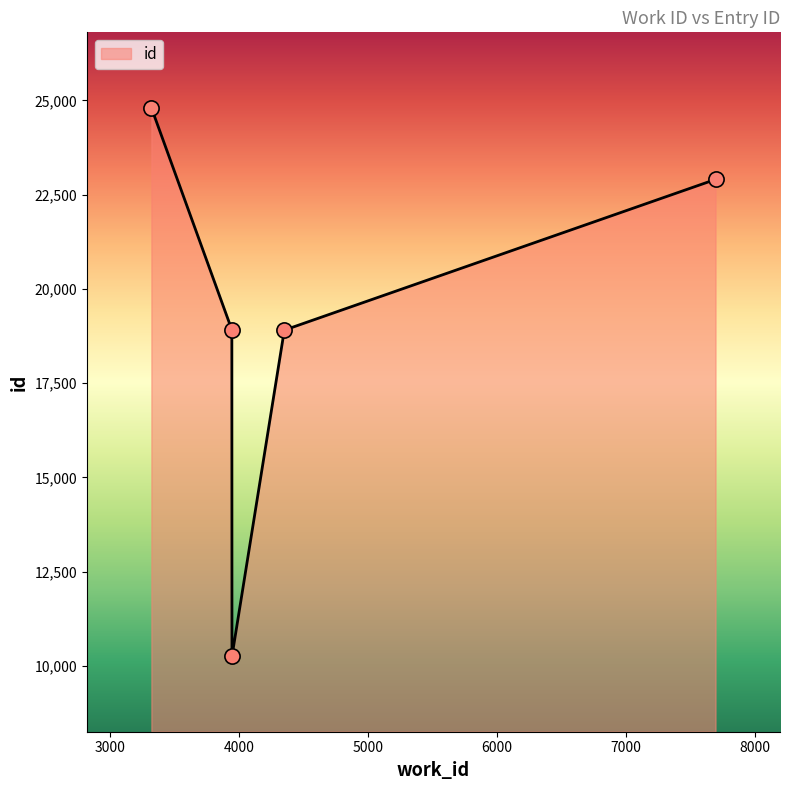

How many interior local valleys (lower than both neighbors) does the data have?

1